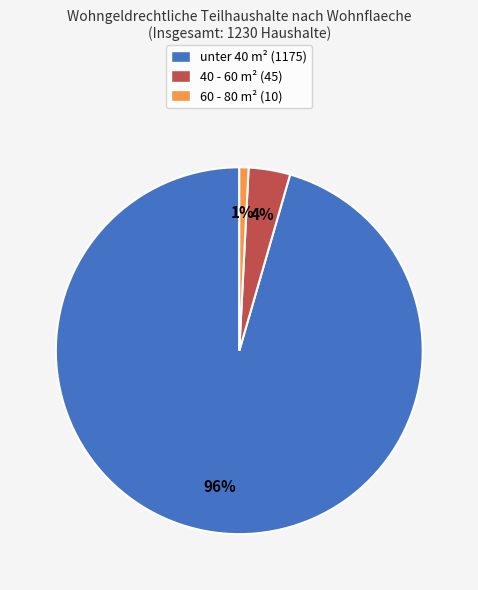

Rank the categories by value from highest to lowest.

unter 40, 40 - 60, 60 - 80